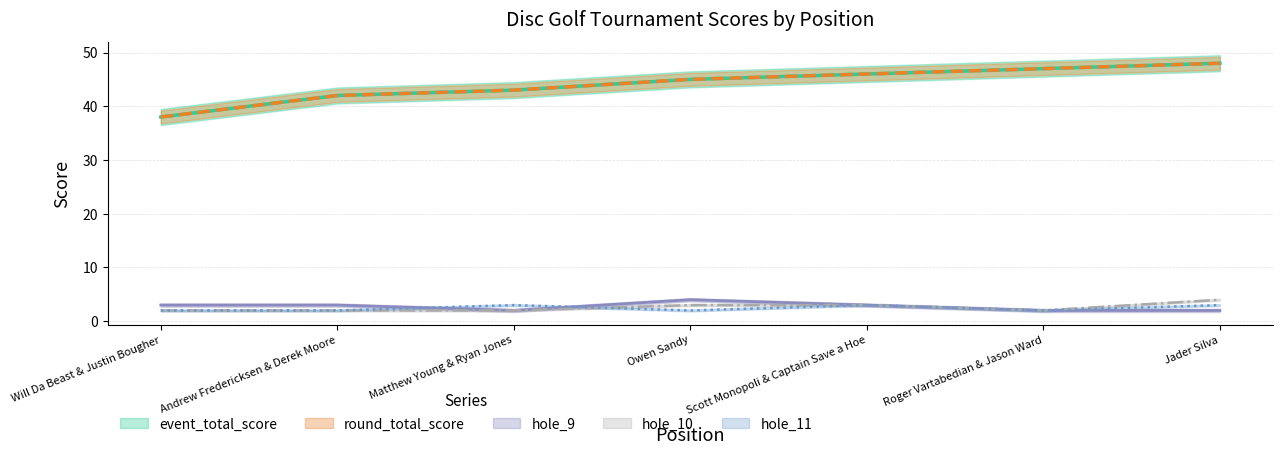

What is the greatest value displayed?

48